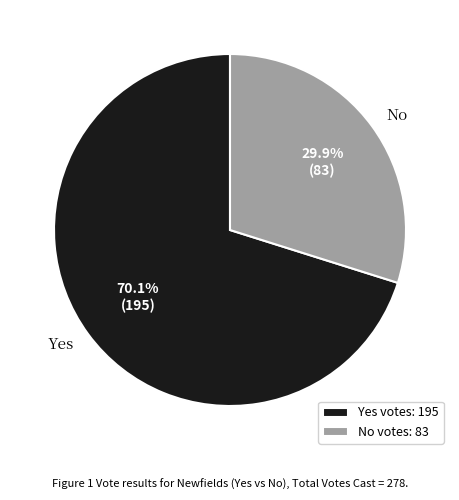

To the nearest percent, what is the average slice percentage?

50%